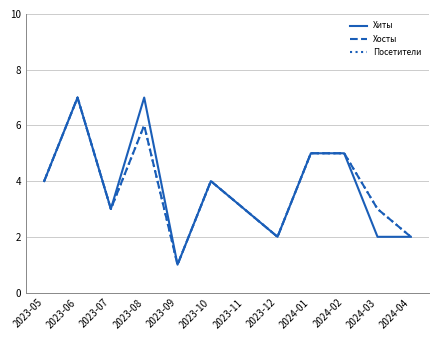

Reading left to right, transcribe all the data shown in this chart.

Хиты: 2023-05=4	2023-06=7	2023-07=3	2023-08=7	2023-09=1	2023-10=4	2023-11=3	2023-12=2	2024-01=5	2024-02=5	2024-03=2	2024-04=2
Хосты: 2023-05=4	2023-06=7	2023-07=3	2023-08=6	2023-09=1	2023-10=4	2023-11=3	2023-12=2	2024-01=5	2024-02=5	2024-03=3	2024-04=2
Посетители: 2023-05=4	2023-06=7	2023-07=3	2023-08=6	2023-09=1	2023-10=4	2023-11=3	2023-12=2	2024-01=5	2024-02=5	2024-03=3	2024-04=2